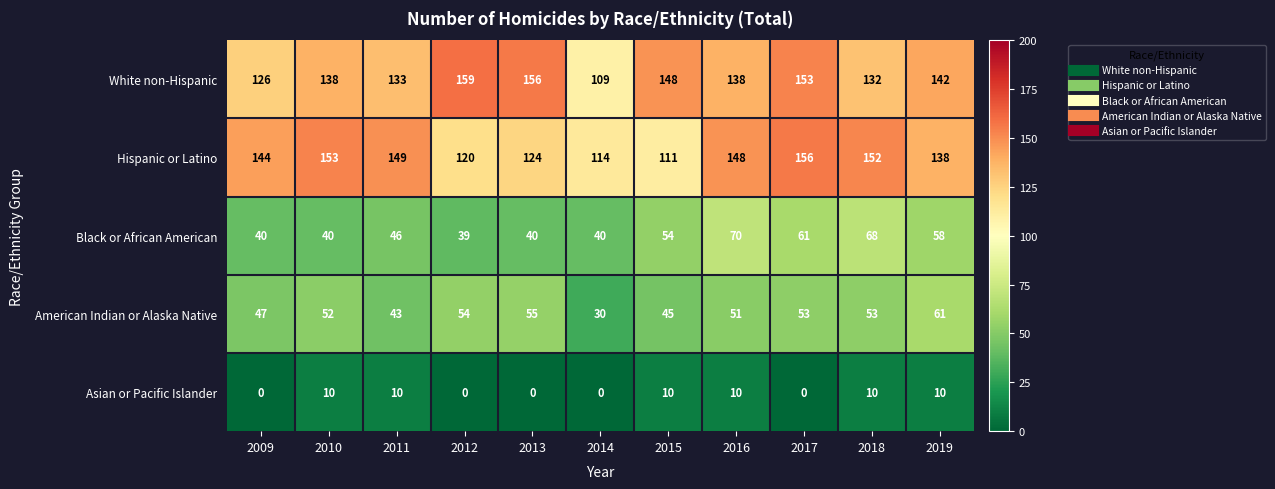

How many Asian or Pacific Islander values are between 0 and 10?

11